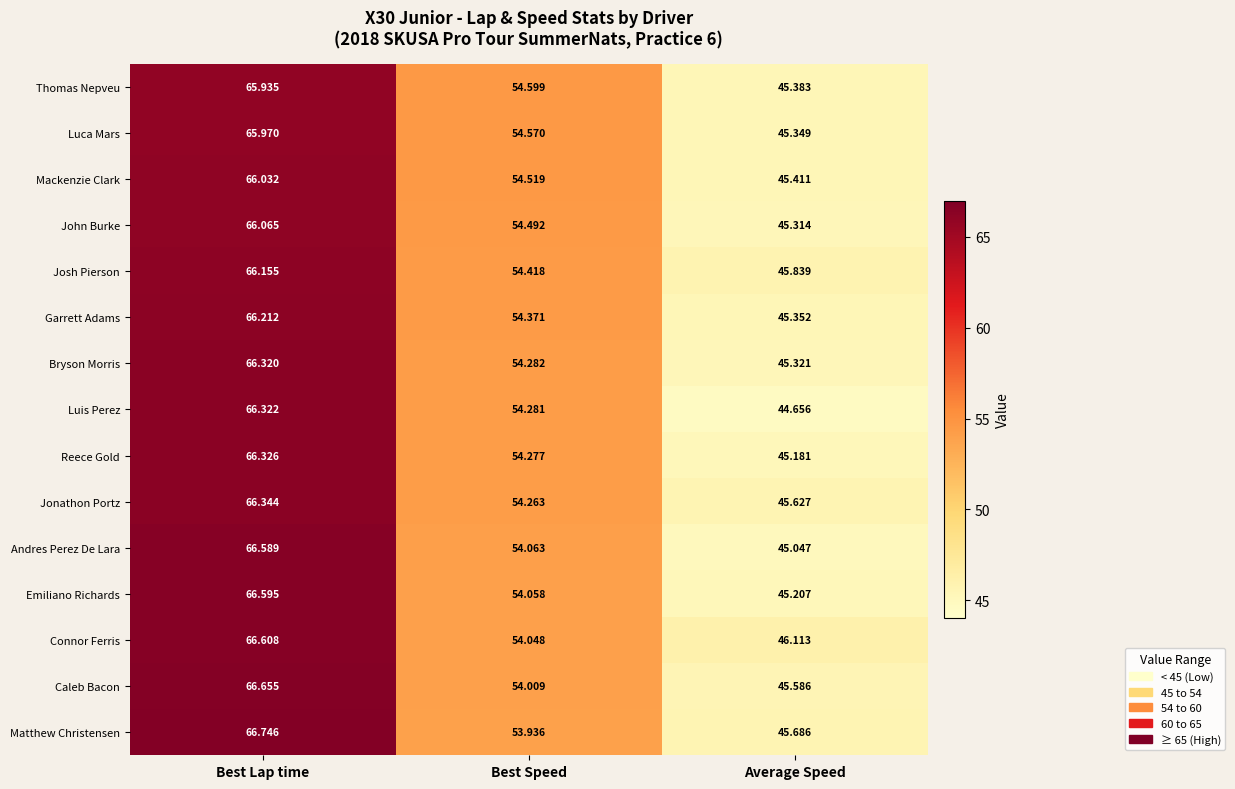

Is the value of Garrett Adams at Average Speed greater than the value of Luca Mars at Best Speed?

No